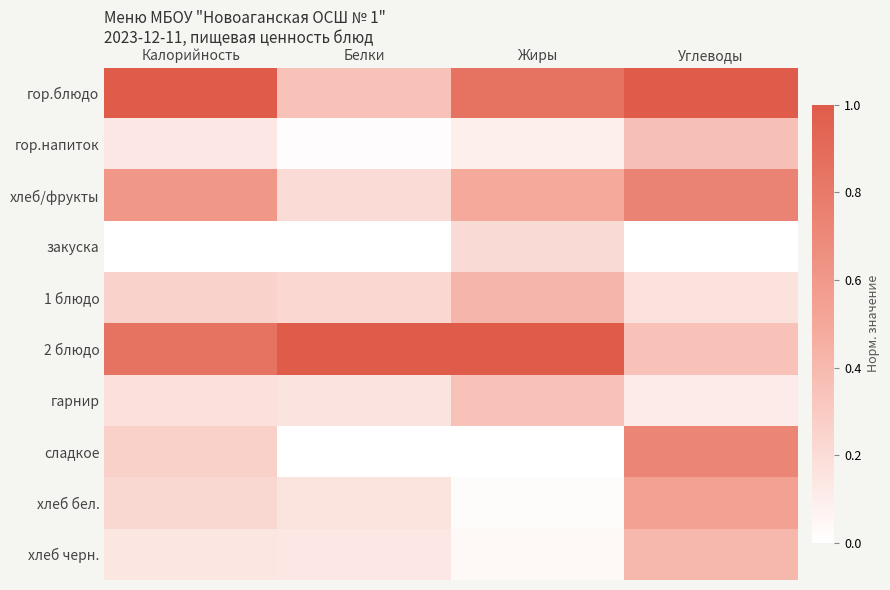

Reading left to right, transcribe all the data shown in this chart.

гор.блюдо: Калорийность=1.0	Белки=0.3	Жиры=0.8	Углеводы=1.0
гор.напиток: Калорийность=0.1	Белки=0.0	Жиры=0.1	Углеводы=0.4
хлеб/фрукты: Калорийность=0.6	Белки=0.2	Жиры=0.5	Углеводы=0.7
закуска: Калорийность=0.0	Белки=0.0	Жиры=0.2	Углеводы=0.0
1 блюдо: Калорийность=0.3	Белки=0.2	Жиры=0.4	Углеводы=0.2
2 блюдо: Калорийность=0.8	Белки=1.0	Жиры=1.0	Углеводы=0.3
гарнир: Калорийность=0.2	Белки=0.2	Жиры=0.3	Углеводы=0.1
сладкое: Калорийность=0.3	Белки=0.0	Жиры=0.0	Углеводы=0.7
хлеб бел.: Калорийность=0.2	Белки=0.2	Жиры=0.0	Углеводы=0.5
хлеб черн.: Калорийность=0.1	Белки=0.1	Жиры=0.0	Углеводы=0.4